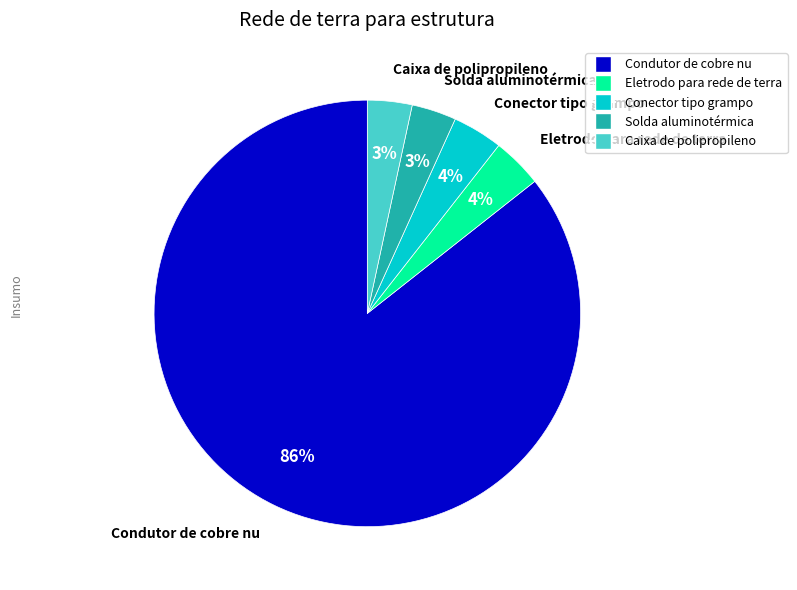

To the nearest percent, what is the average slice percentage?

20%